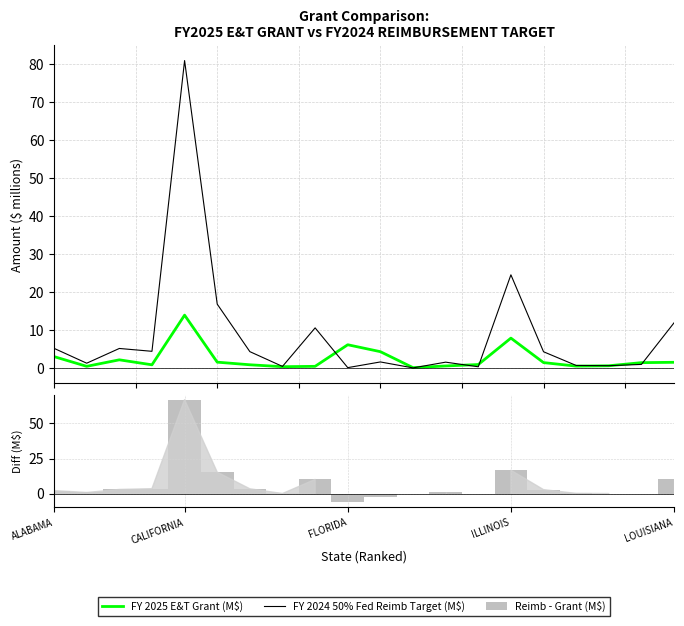

Which series has the largest total across all categories?

FY 2024 50% Fed Reimb Target (M$)